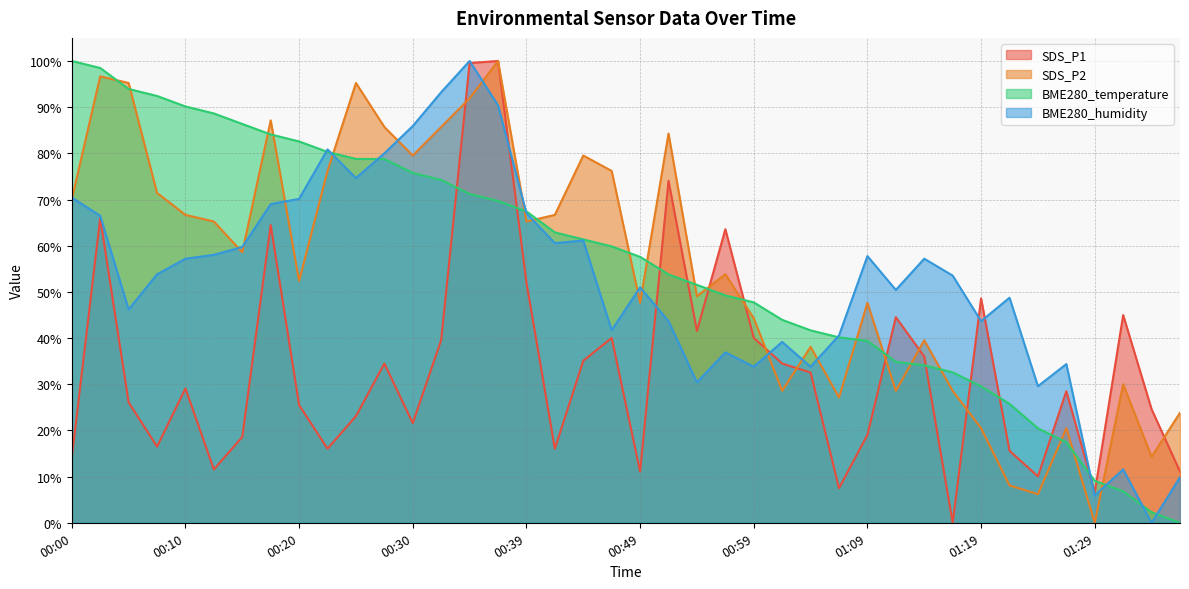

True or false: SDS_P1 has more than 0 points higher than both neighbors.

True